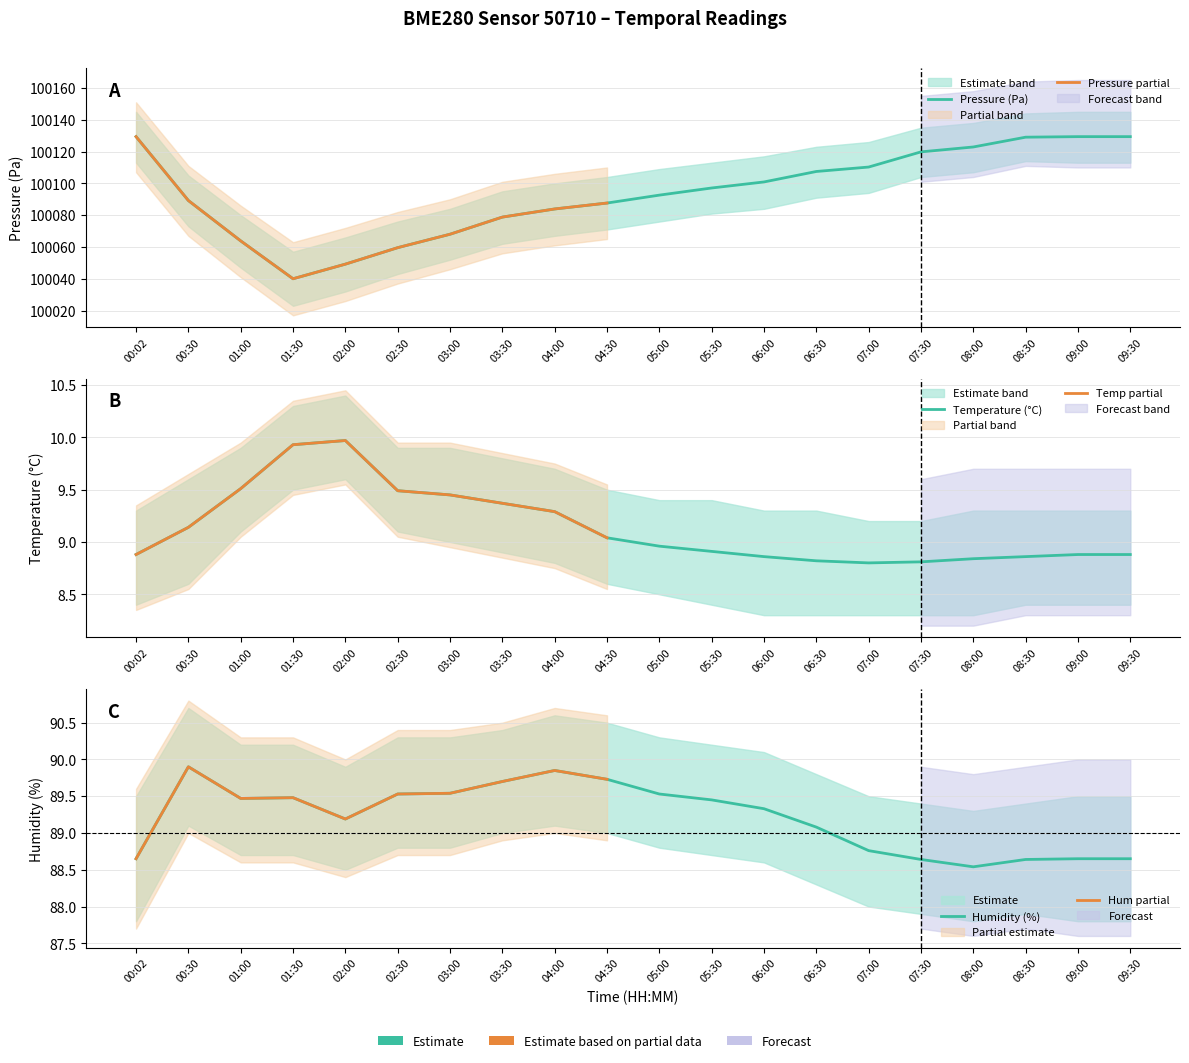

The value of Temperature (°C) at 08:30 is 8.9. True or false?

True